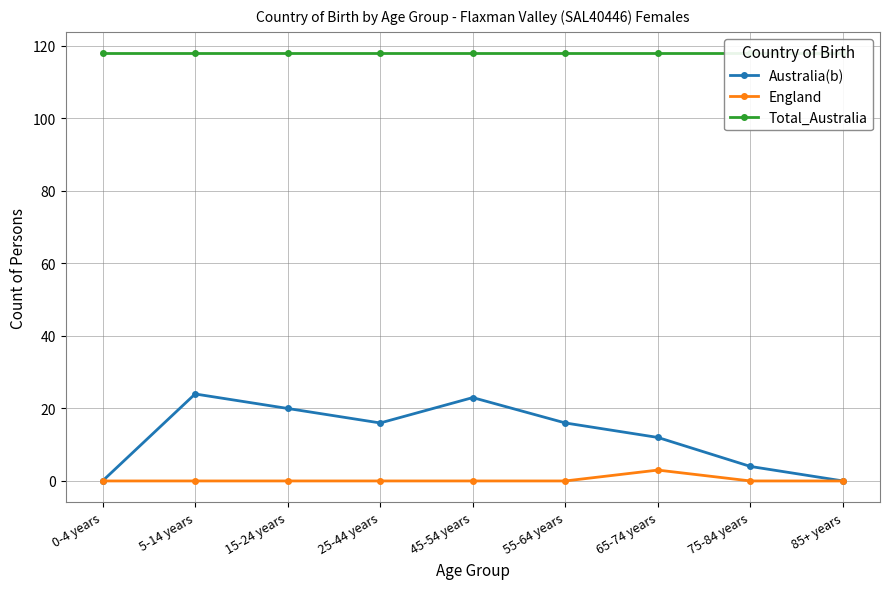

The value of Total_Australia at 75-84 years is 163. True or false?

False